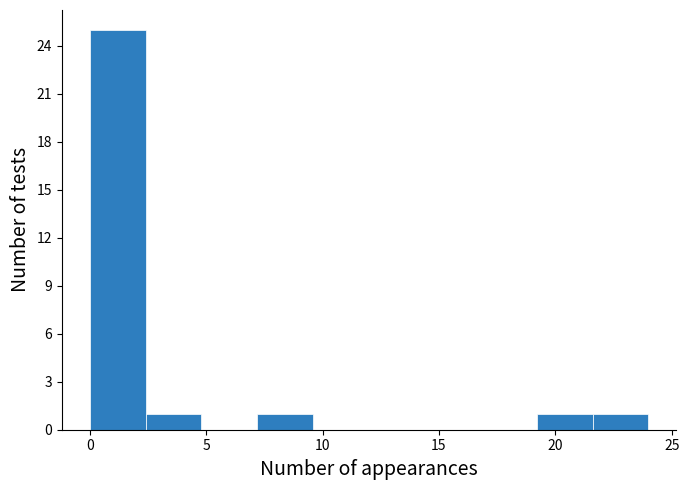

Over which range of the x-axis is the bar tallest?

0.0 to 2.4